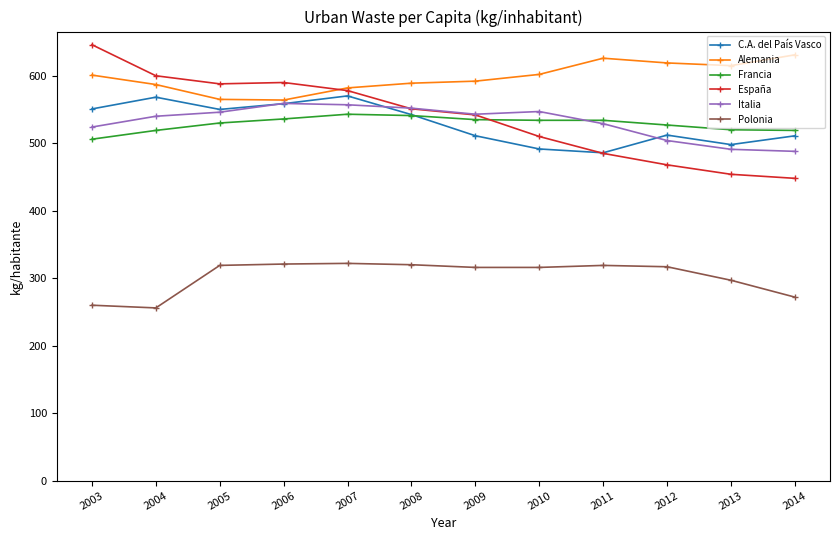

What are all the series names shown in the legend?

C.A. del País Vasco, Alemania, Francia, España, Italia, Polonia